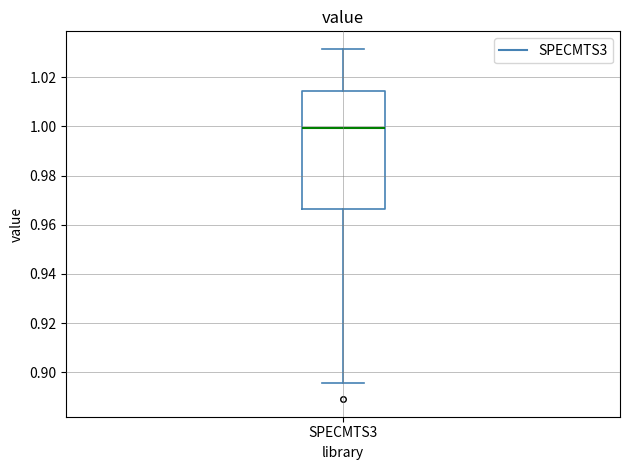

Where is the upper edge of the box for SPECMTS3 on the y-axis? The values are not printed on the chart, so give them approximately, as read against the axis.

1.014